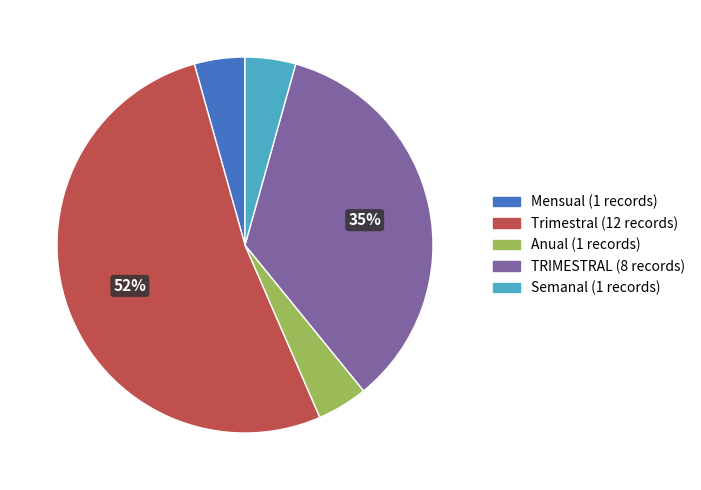

To the nearest percent, what percentage of the pie is Mensual?

4%